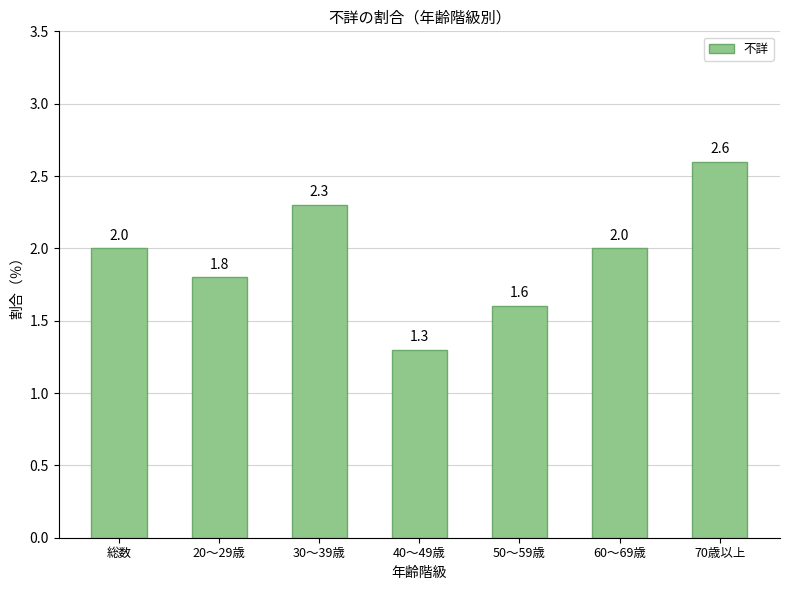

What is the approximate value at 30～39歳?

2.3